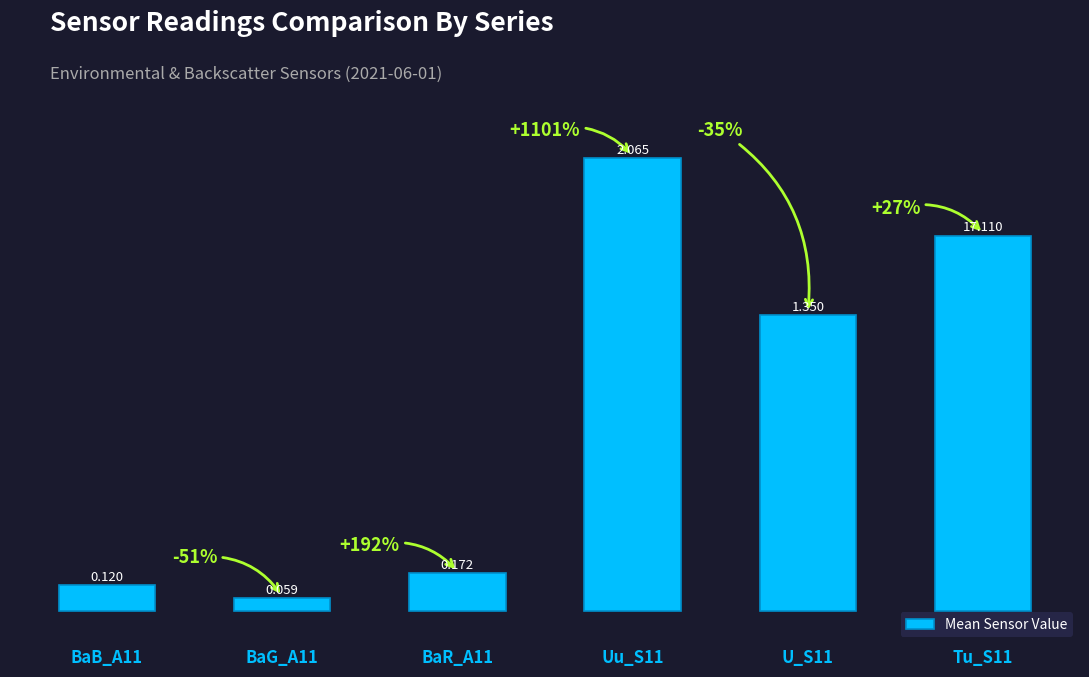

Which has a higher value, BaB_A11 or BaR_A11?

BaR_A11